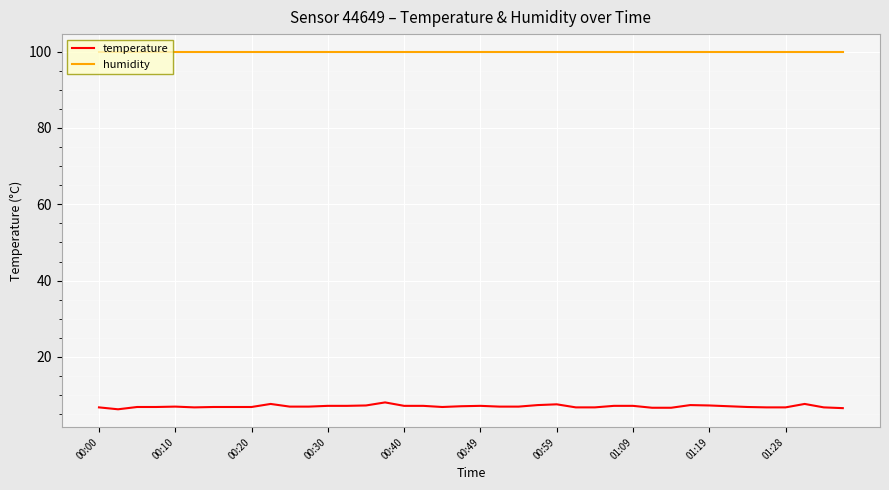

What is the smallest value displayed?

6.3